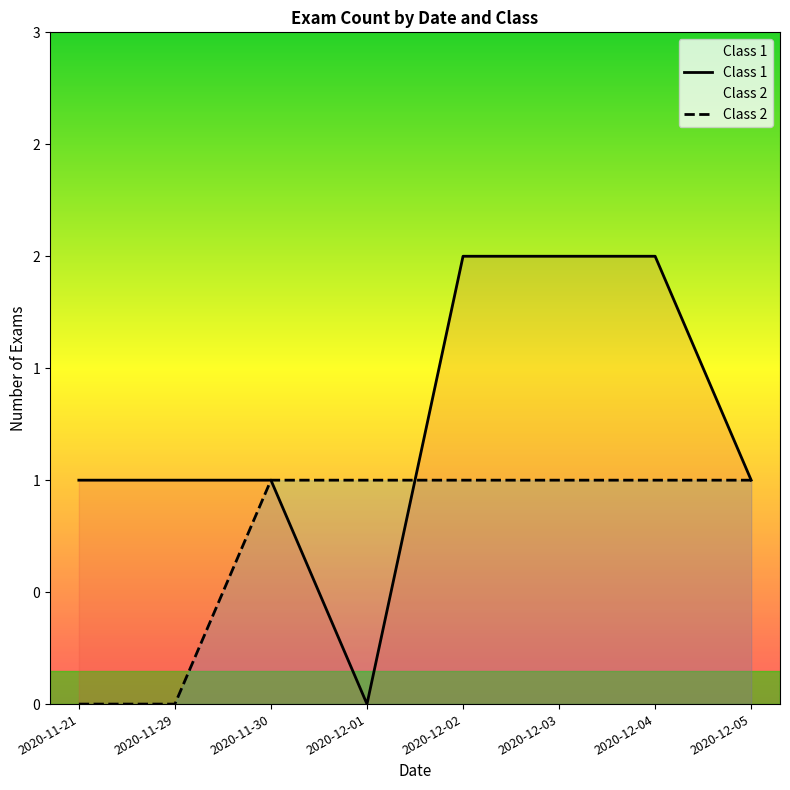

What is the value of the Class 1 point at the 3rd from the left?

1